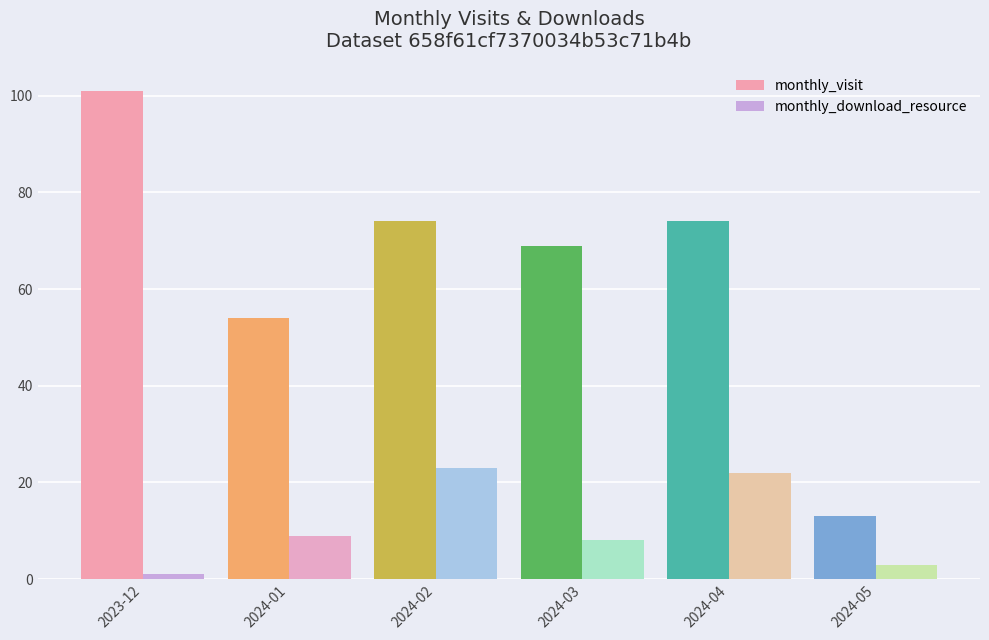

What are all the series names shown in the legend?

monthly_visit, monthly_download_resource